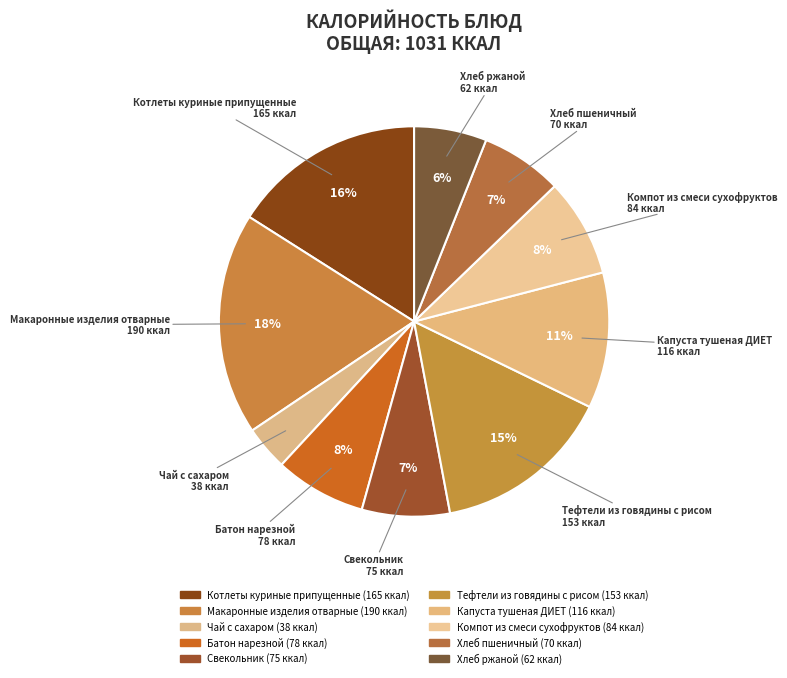

Do Свекольник and Хлеб ржаной together represent more than half of the pie?

No